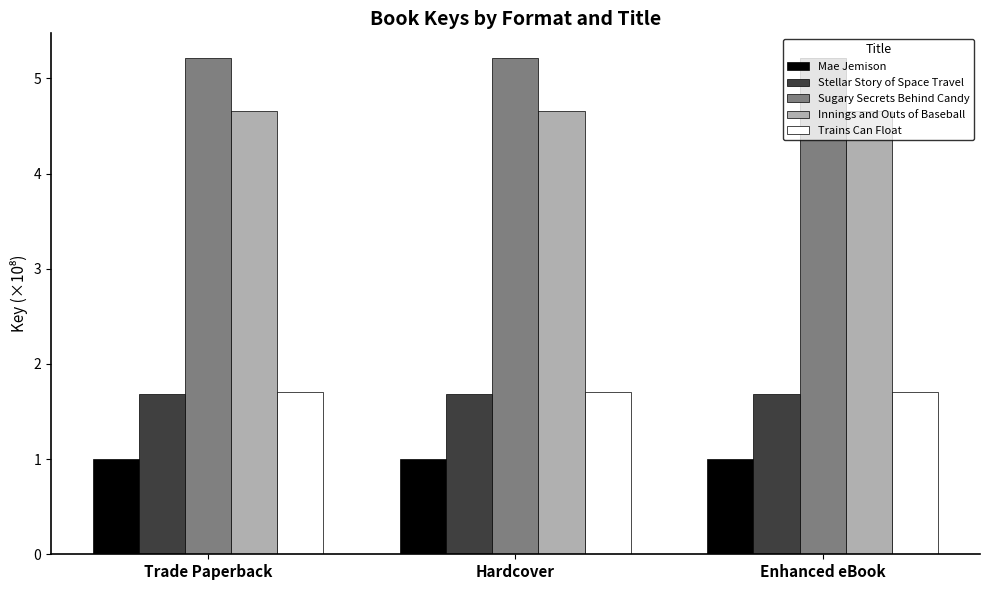

The Stellar Story of Space Travel series shows 1.7 at Hardcover. True or false?

True